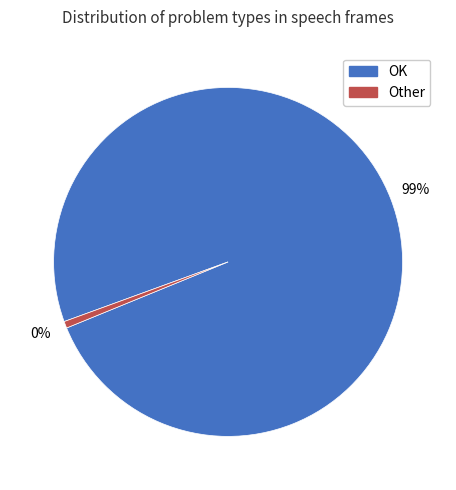

Count the number of slices in the pie.

2